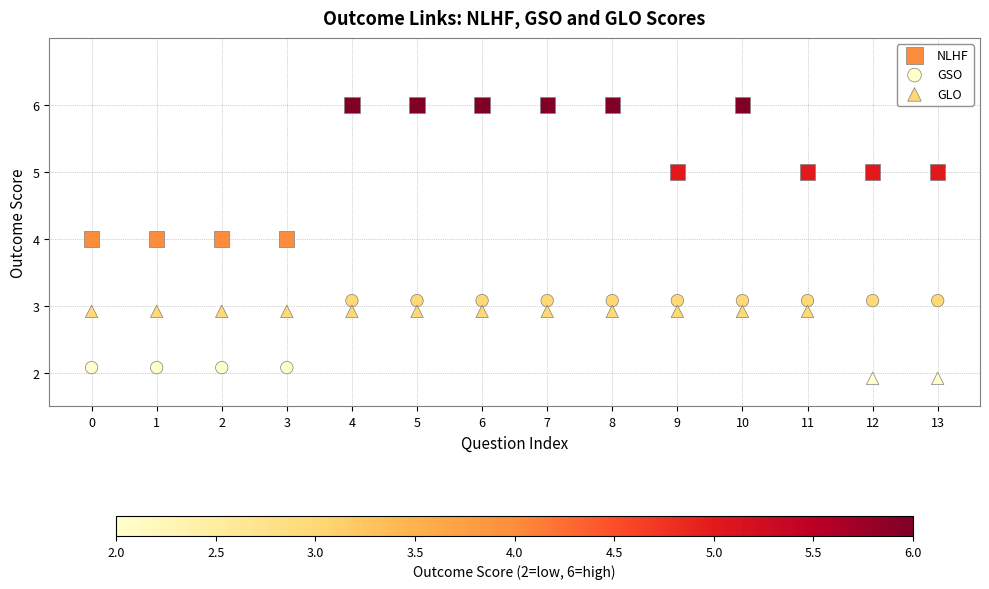

Which series contains the lowest Y value?

GLO